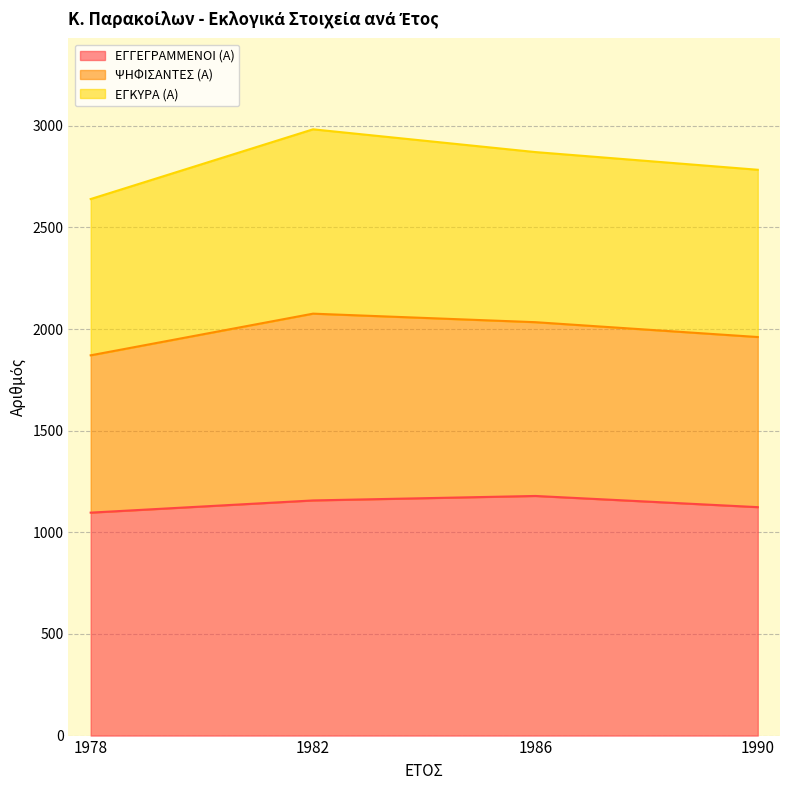

What is the sum of all ΕΓΓΕΓΡΑΜΜΕΝΟΙ (Α) values?

4557